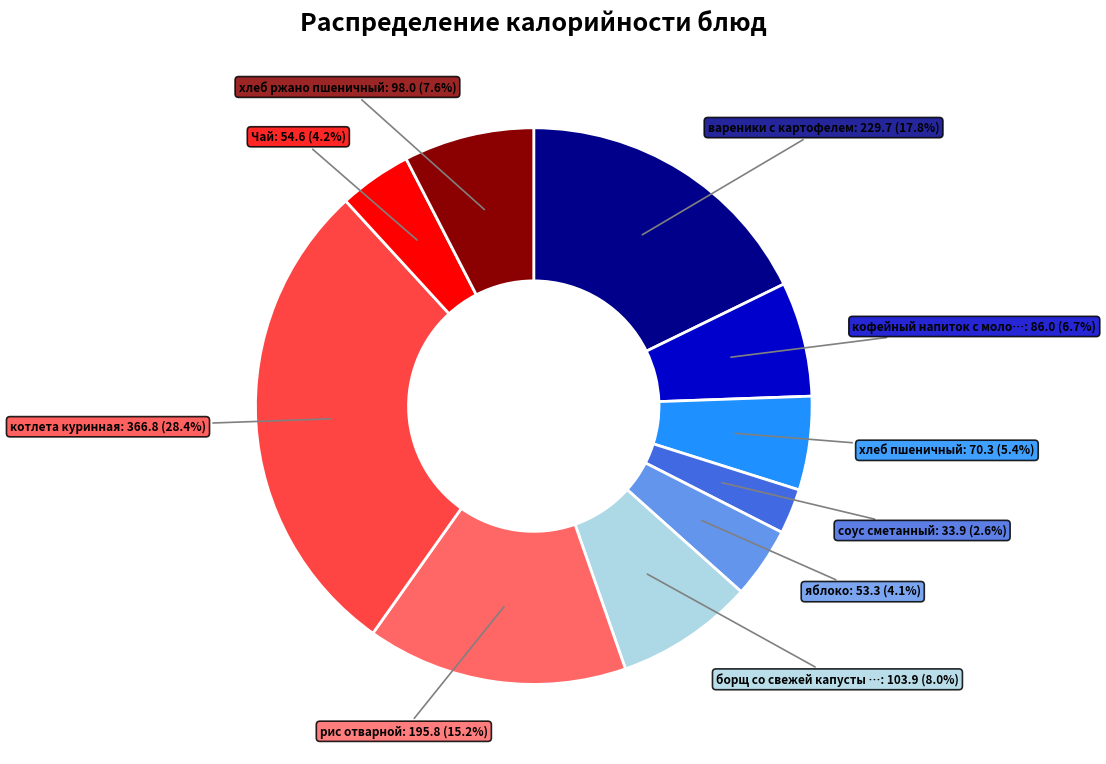

Is there a majority slice in this chart?

No